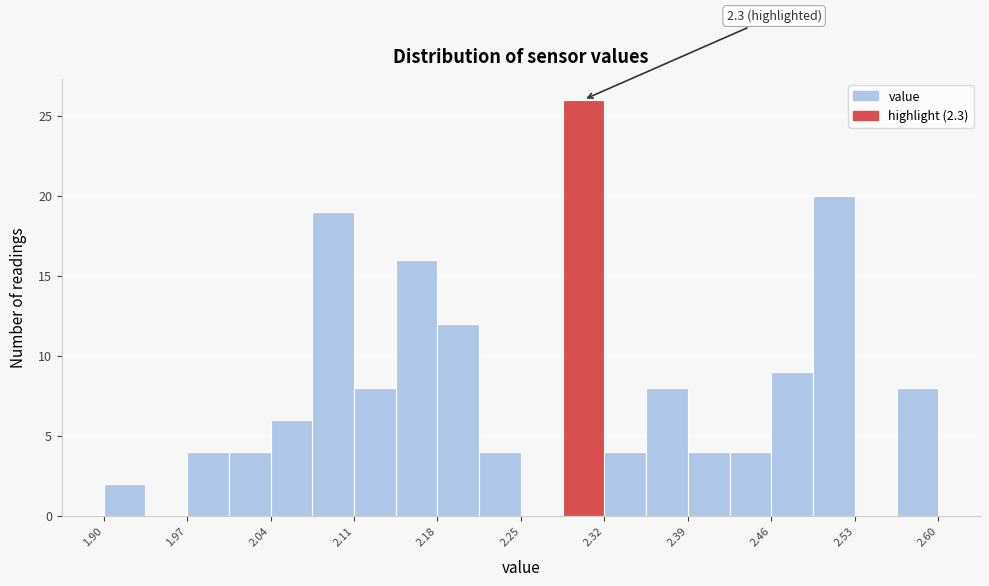

Read against the x-axis, roughly where is the centre of the tallest bar?

2.30